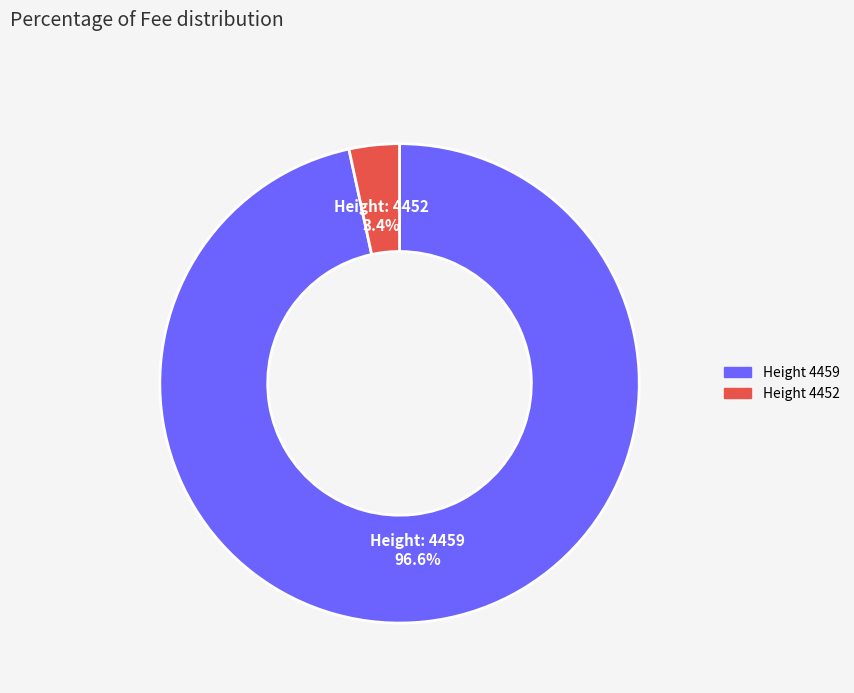

Is there any slice that represents more than half of the pie?

Yes